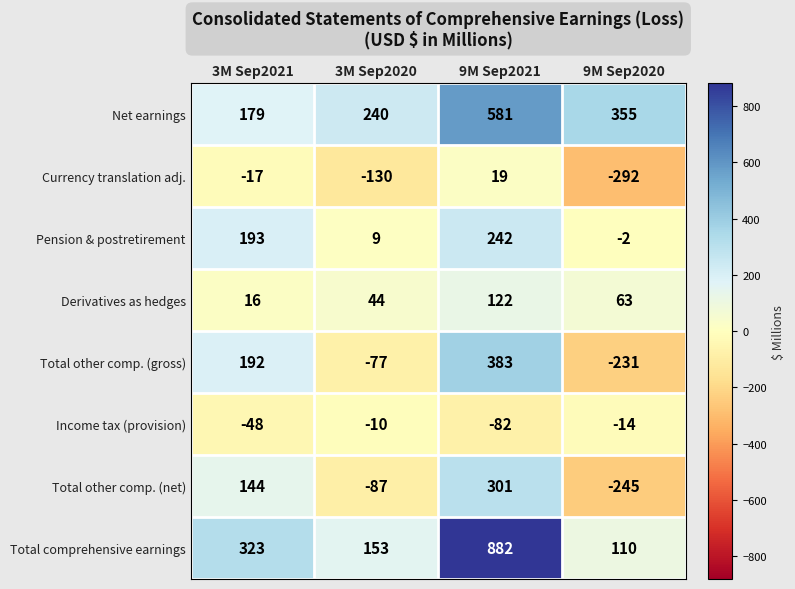

Between 3M Sep2020 and 9M Sep2020, which series saw the biggest shift?

Currency translation adj.